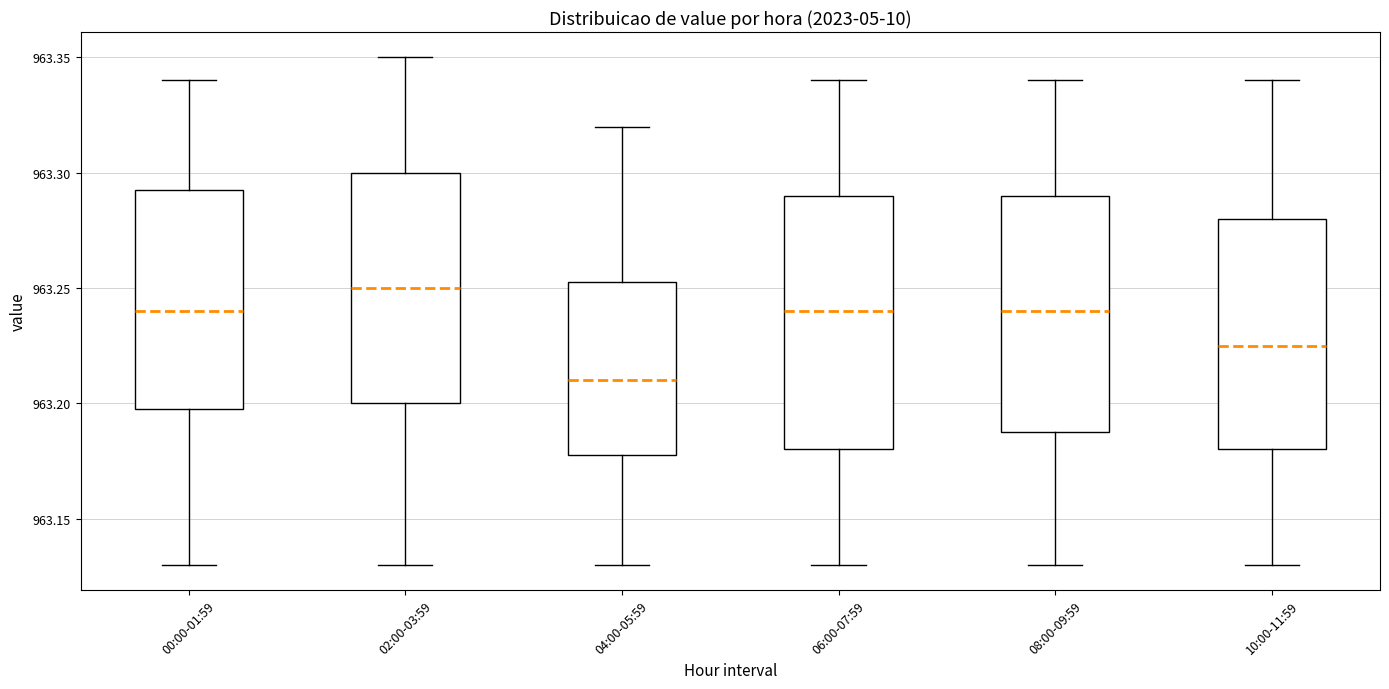

Which box's median line is the highest?

02:00-03:59